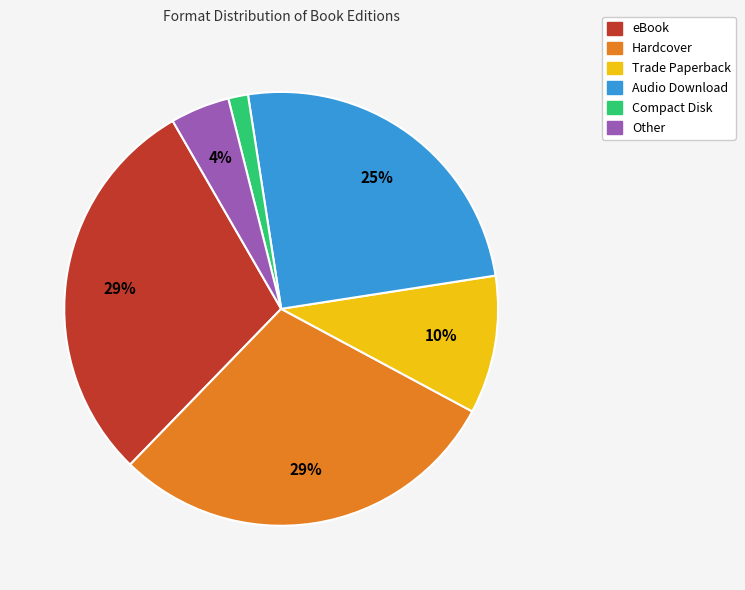

Does any single category account for the majority?

No